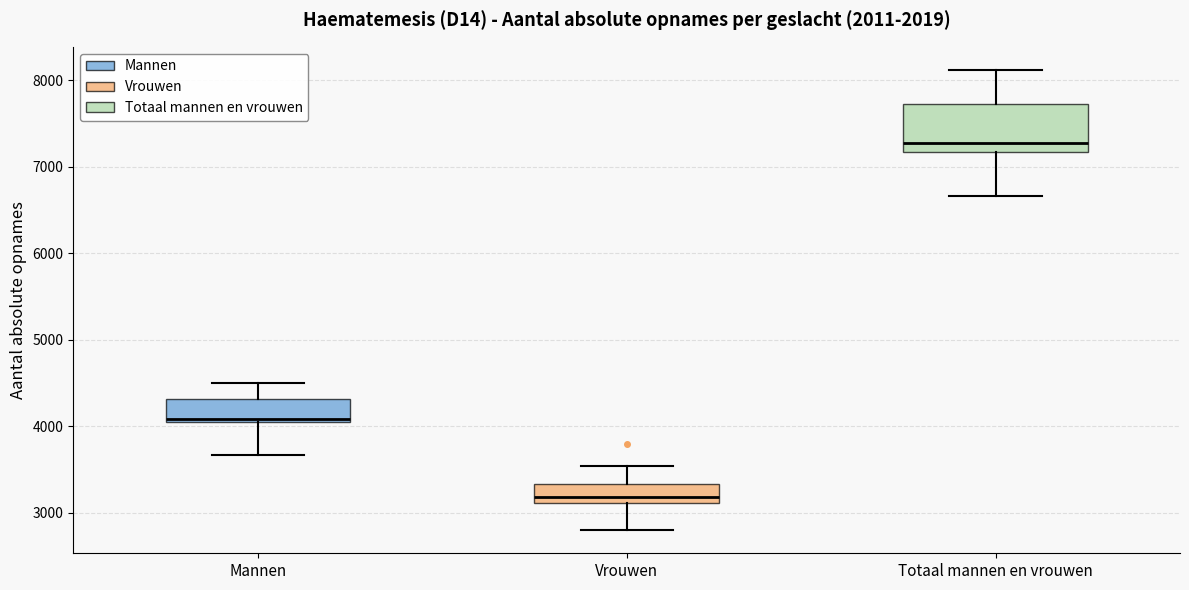

Comparing the boxes themselves (not the whiskers), which one is the tallest?

Totaal mannen en vrouwen